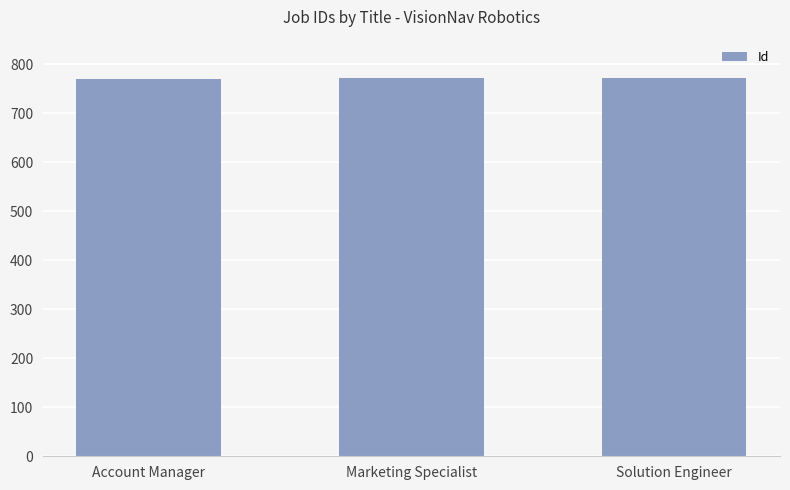

Approximately how many times larger is the value at Solution Engineer compared to Marketing Specialist?

1.0